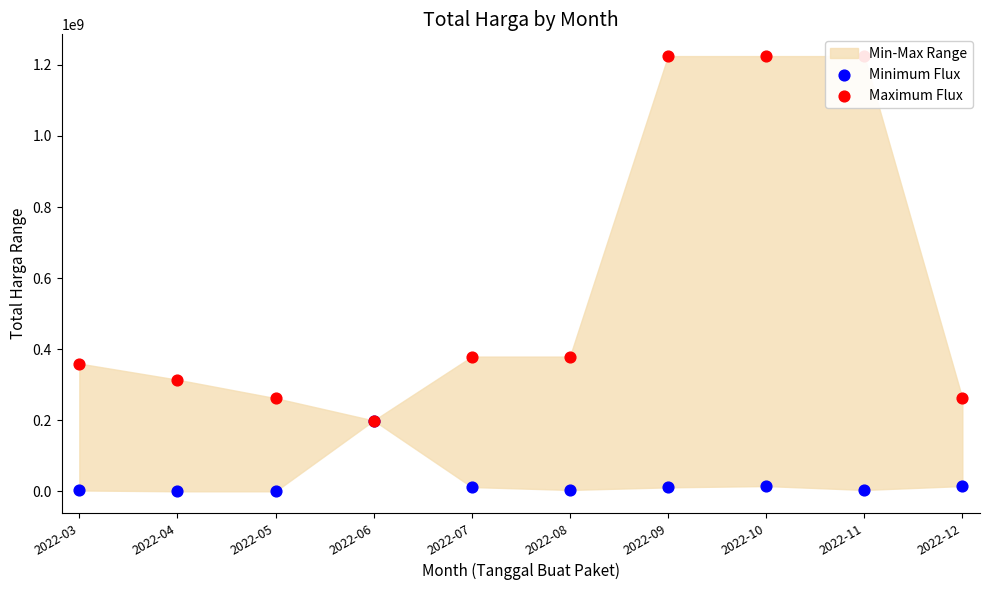

Is the value of Minimum Flux at 2022-09 greater than the value of Maximum Flux at 2022-09?

No